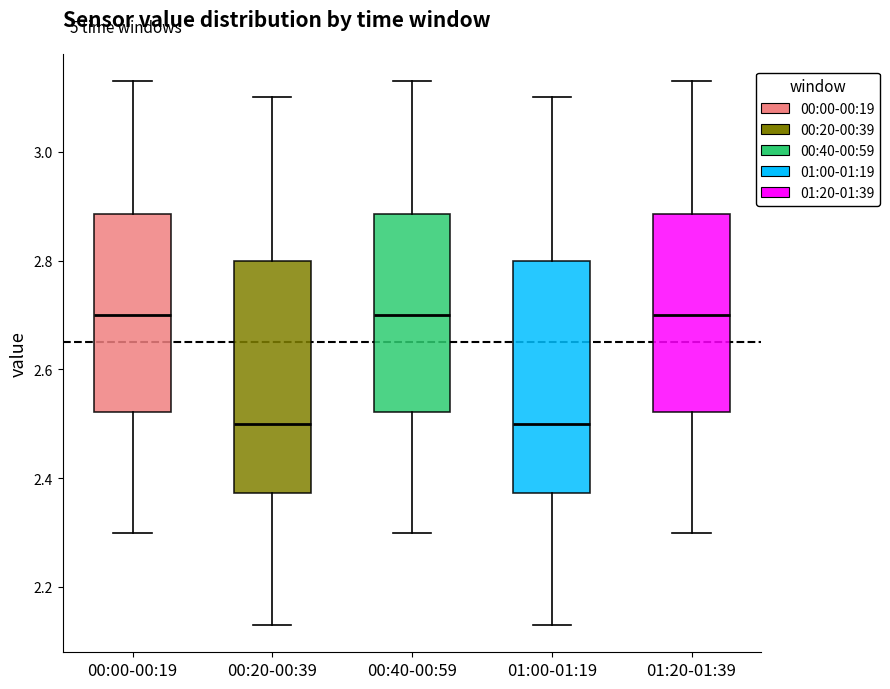

Reading left to right, read every box against the y-axis: the position of its median line, the range the box covers, and the ends of its whiskers. The values are not printed on the chart, so give them approximately, as read against the axis.

00:00-00:19: median 2.70, box 2.52 to 2.88, whiskers 2.30 to 3.14
00:20-00:39: median 2.50, box 2.38 to 2.80, whiskers 2.14 to 3.10
00:40-00:59: median 2.70, box 2.52 to 2.88, whiskers 2.30 to 3.14
01:00-01:19: median 2.50, box 2.38 to 2.80, whiskers 2.14 to 3.10
01:20-01:39: median 2.70, box 2.52 to 2.88, whiskers 2.30 to 3.14